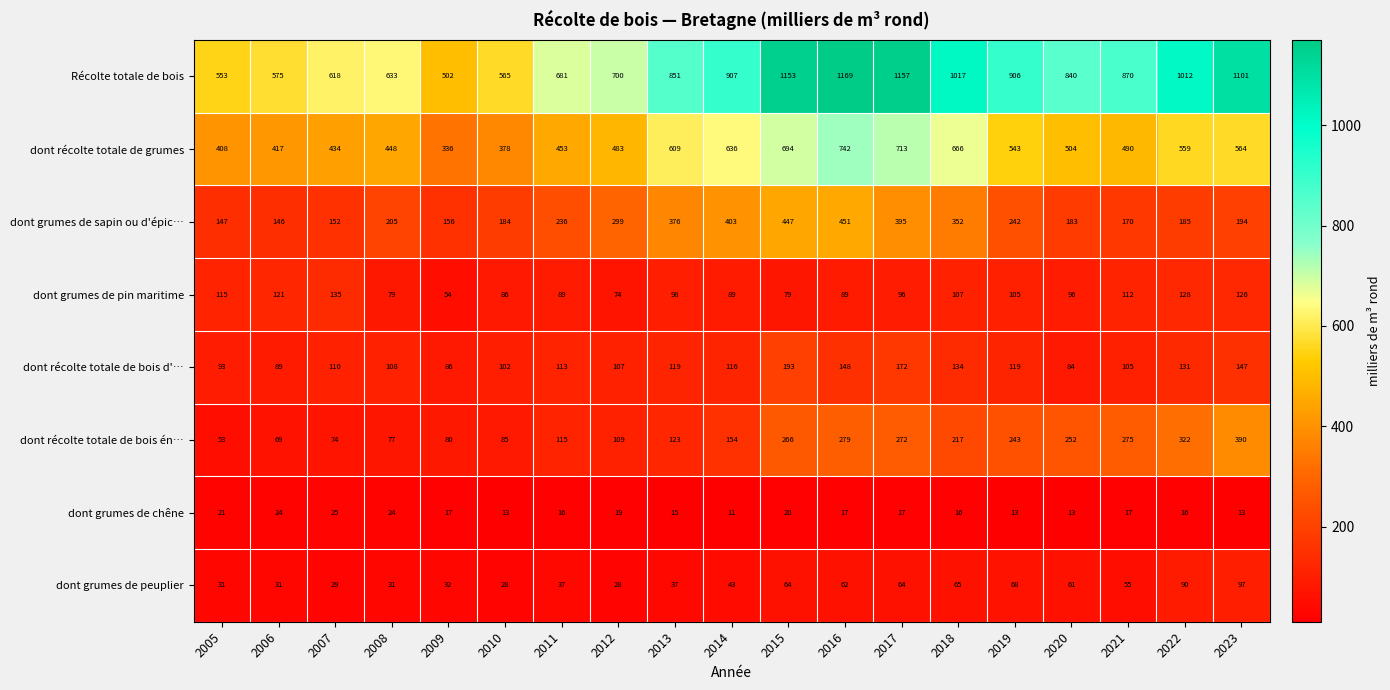

What is the difference between the second highest and second lowest values in the dont grumes de pin maritime series?

54